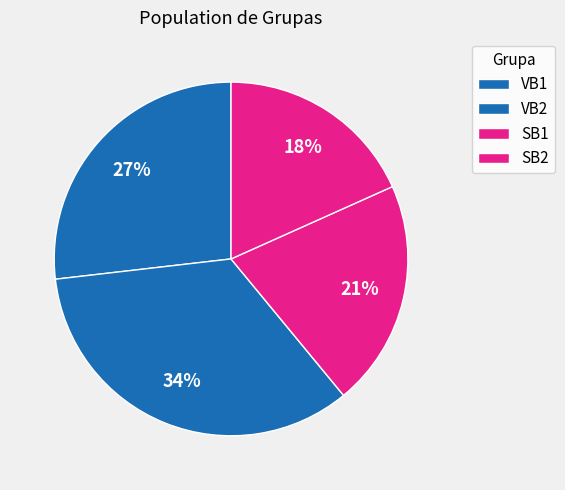

Is there a majority slice in this chart?

No